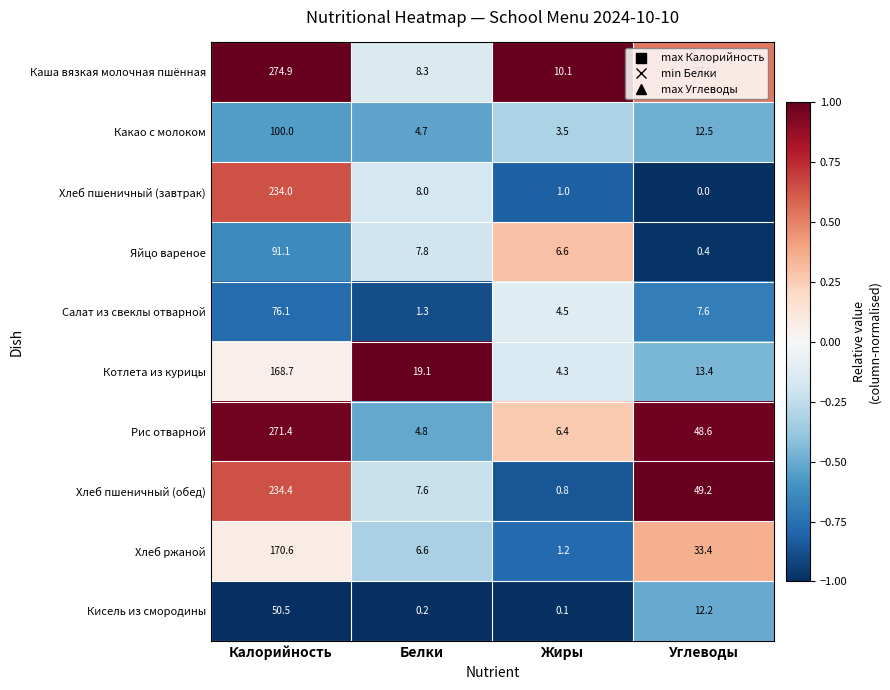

At which label does Хлеб ржаной first exceed 33?

Калорийность